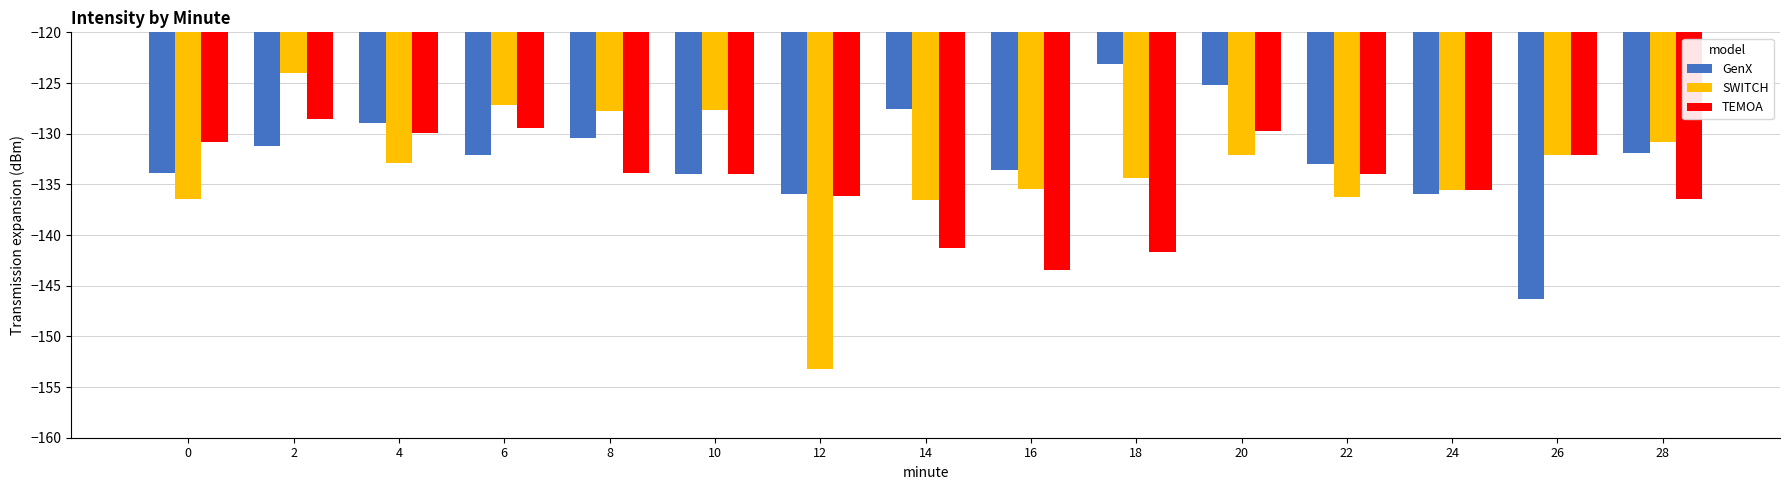

Is it true that GenX equals -46.4 at 18?

False